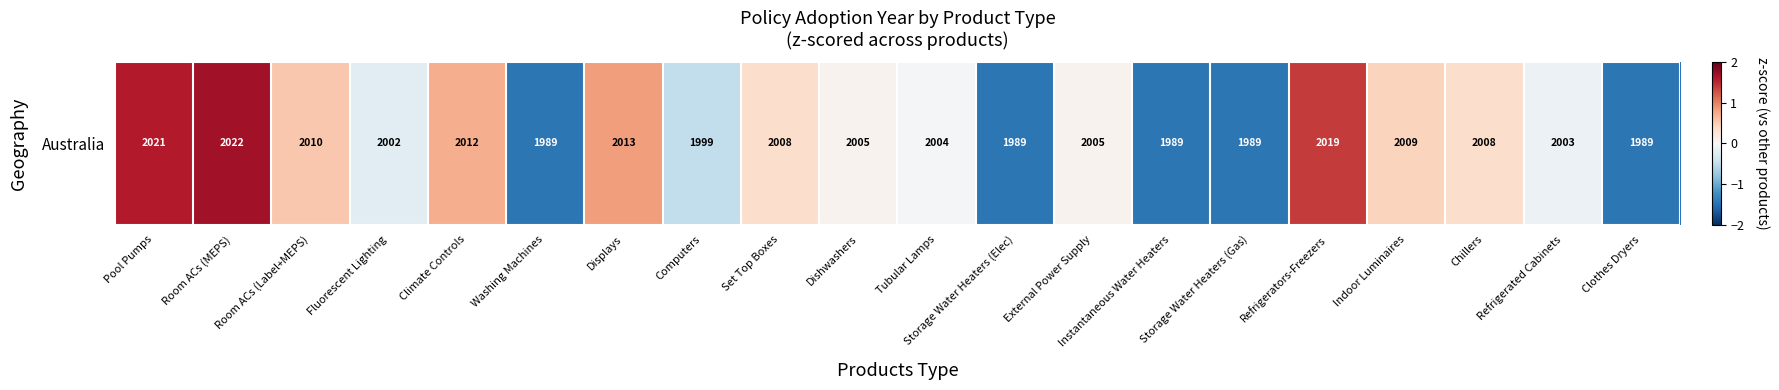

What is the maximum value shown in the chart?

1.7